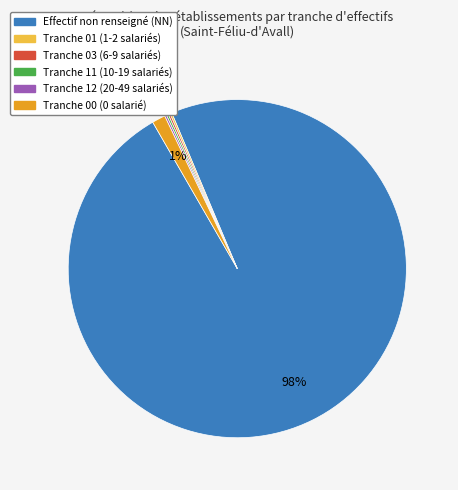

Does any single category account for the majority?

Yes